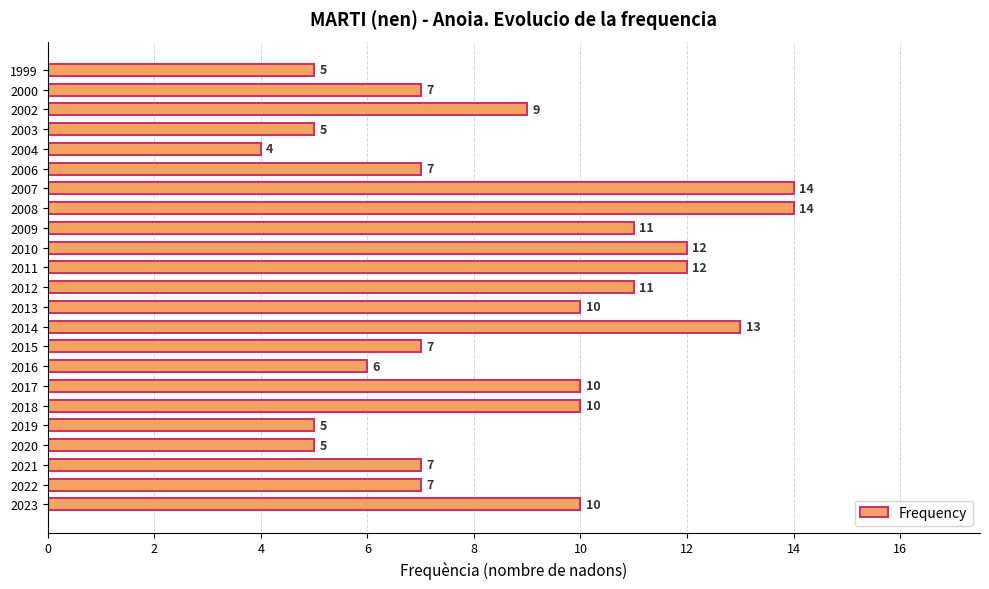

Is it true that the value at 2006 is 12?

False